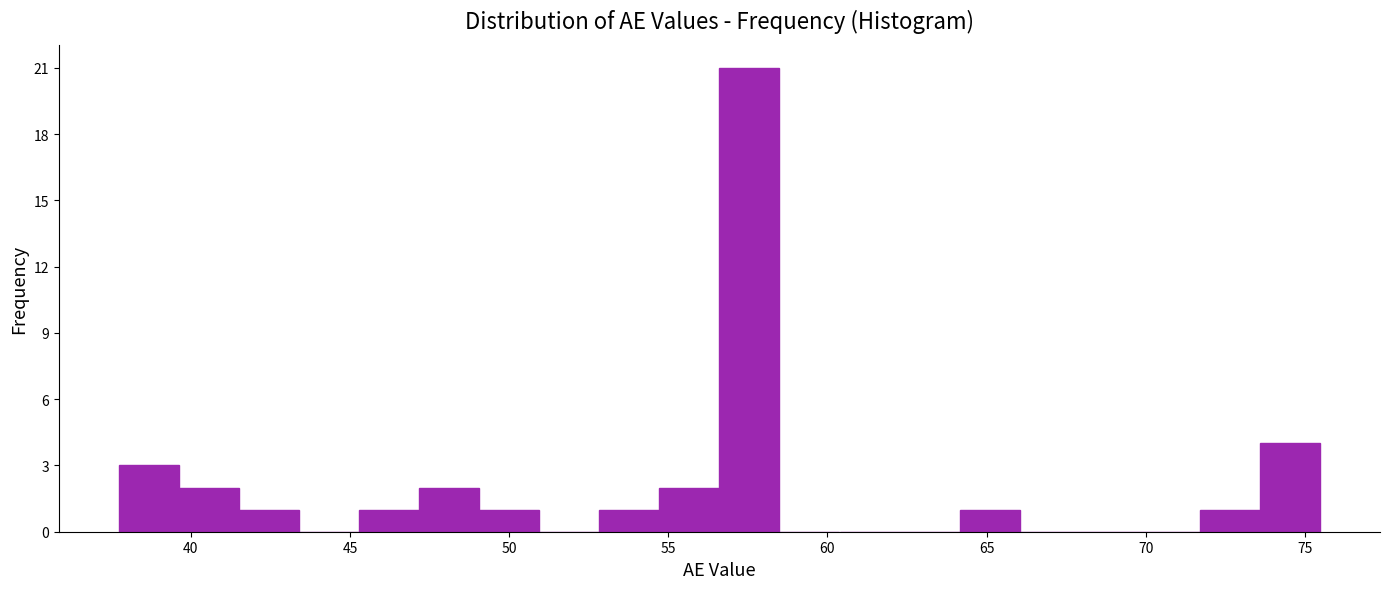

Read against the x-axis, roughly where is the centre of the tallest bar?

57.5